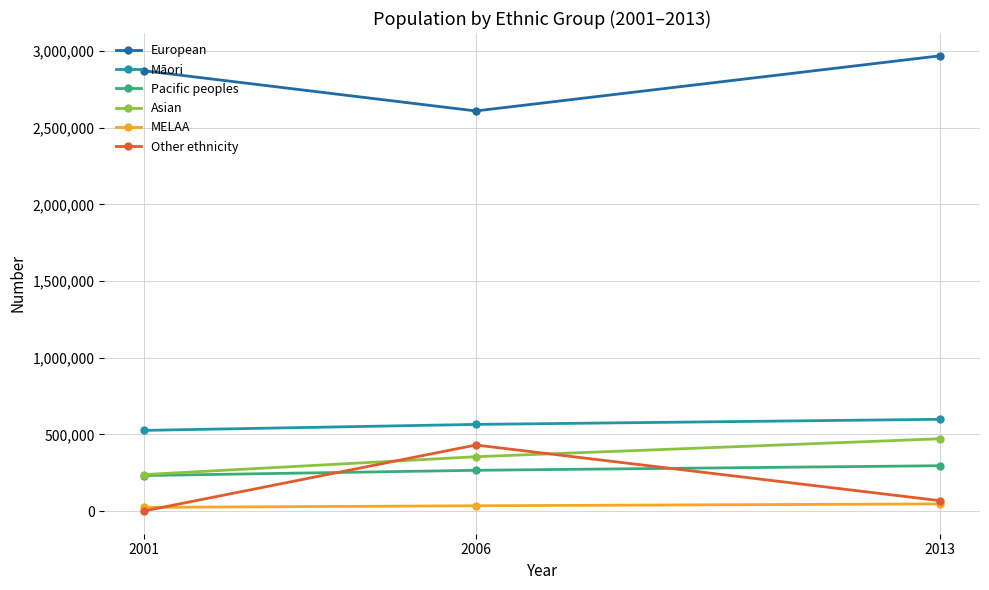

True or false: MELAA has a value of 46956 at 2013.

True